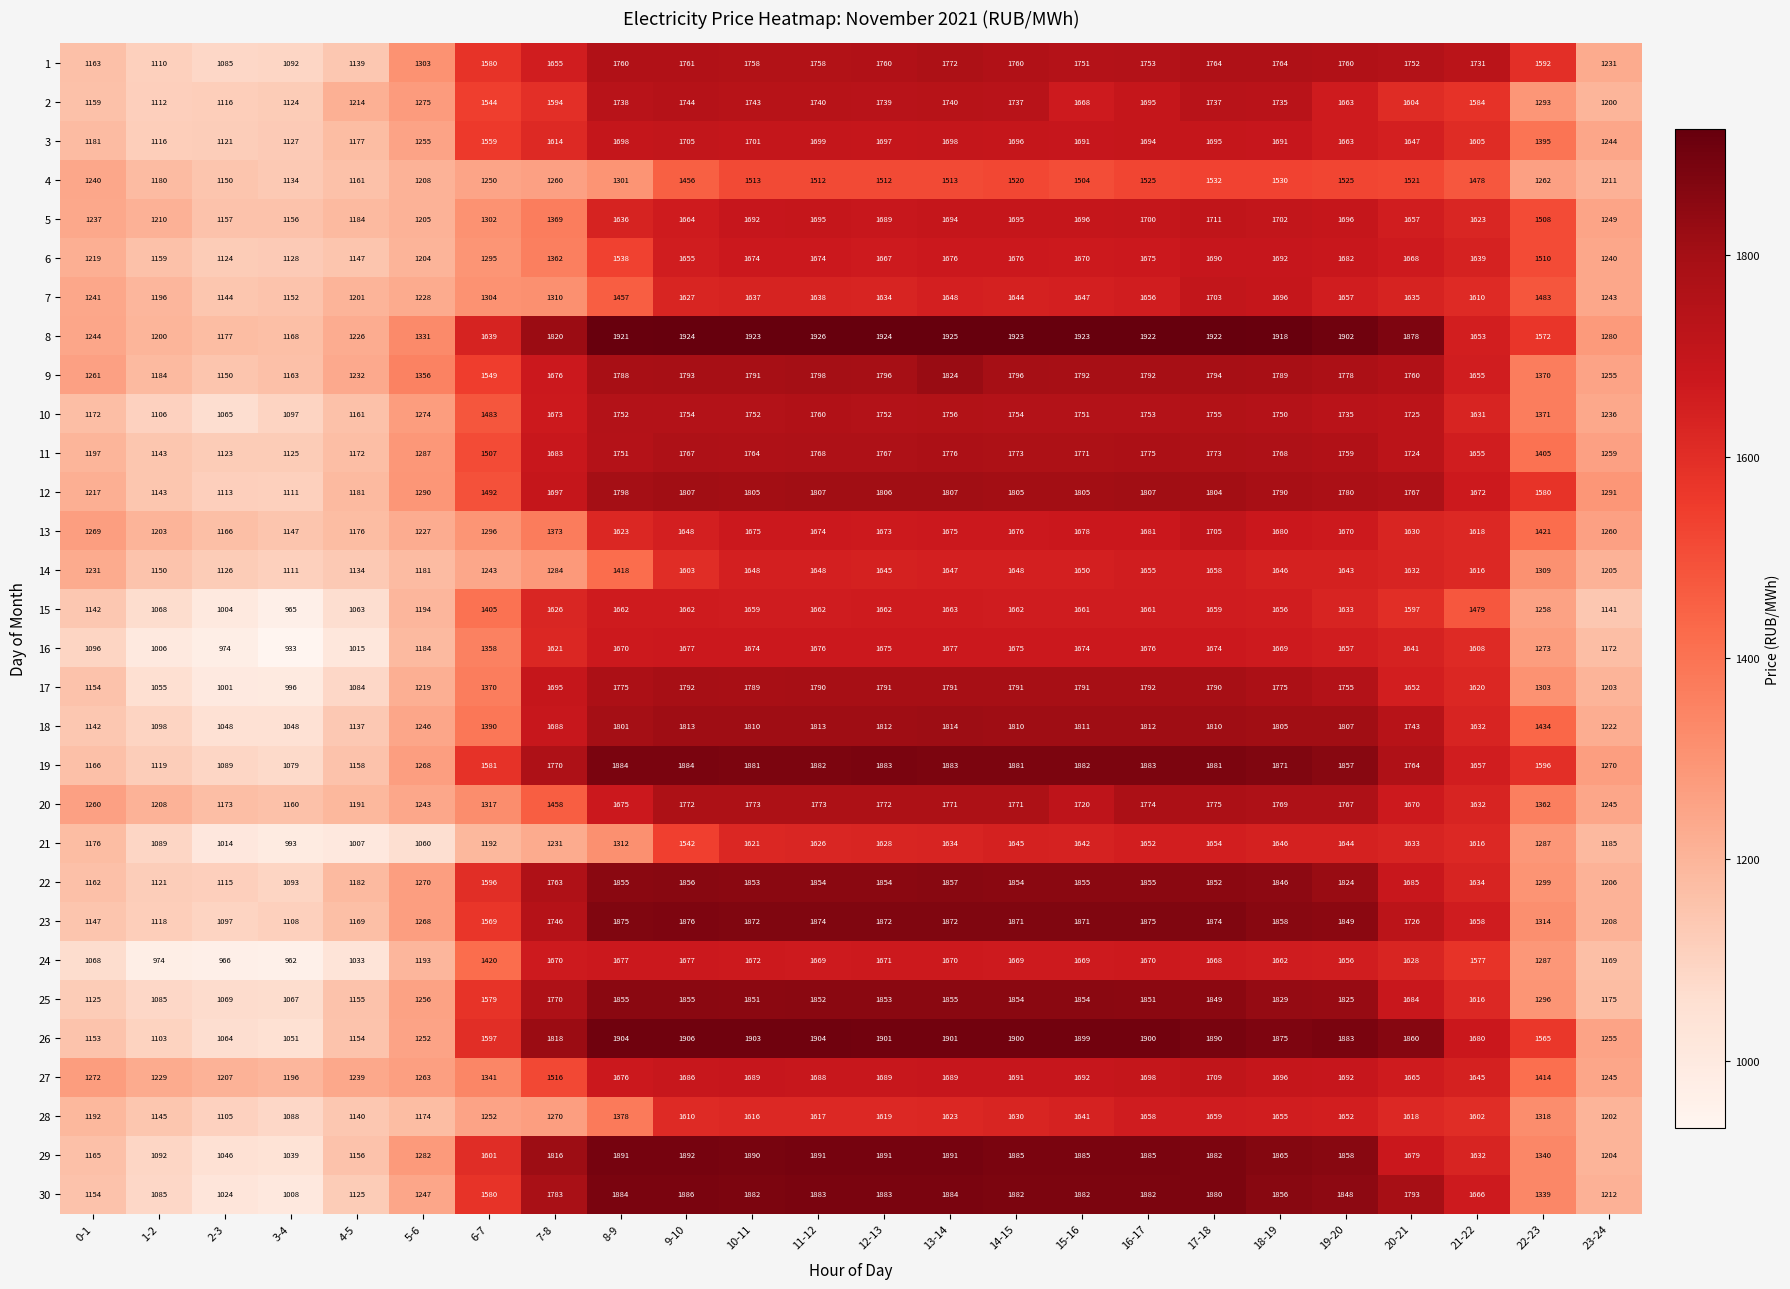

What is the sum of all 22 values?

38341